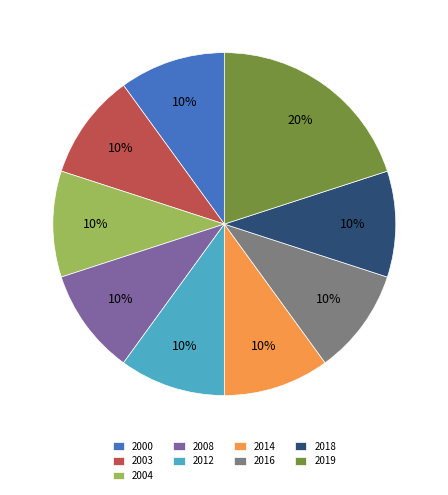

Count the number of slices in the pie.

9